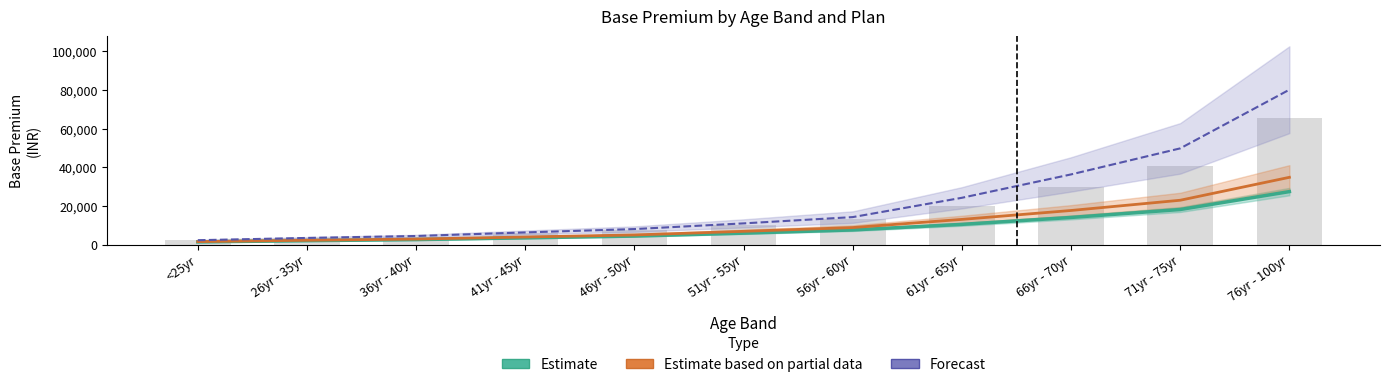

The value of Secure Complete at 71yr - 75yr is 14894. True or false?

False